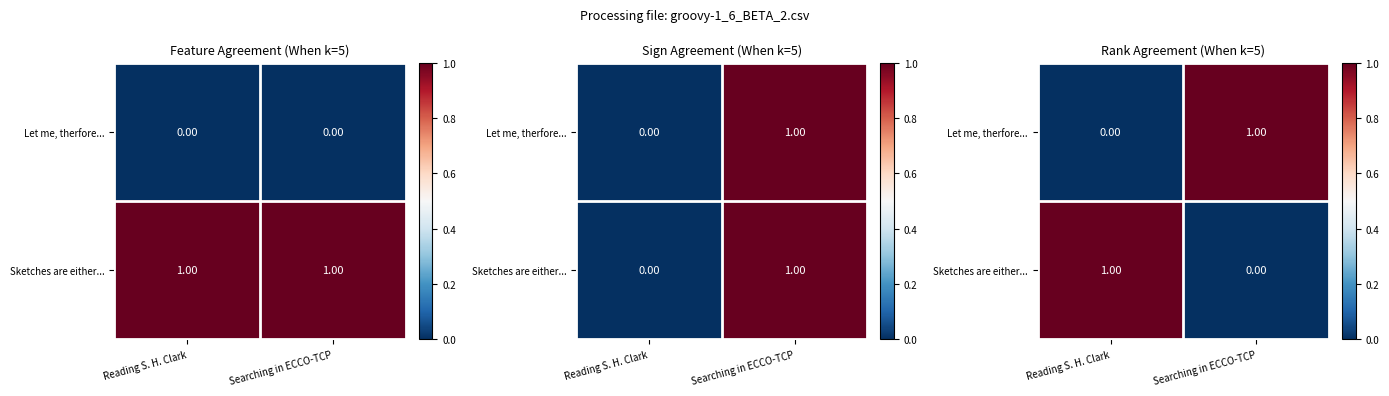

At which category is the sum across all series the highest?

Reading S. H. Clark